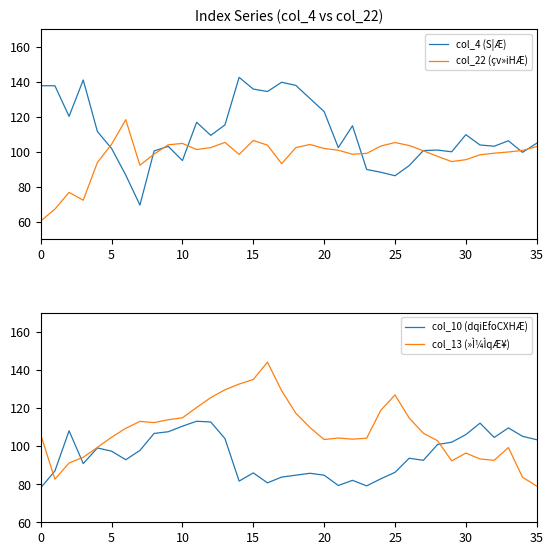

In col_4 (S|Æ), how many points are higher than both neighbors (excluding endpoints)?

9